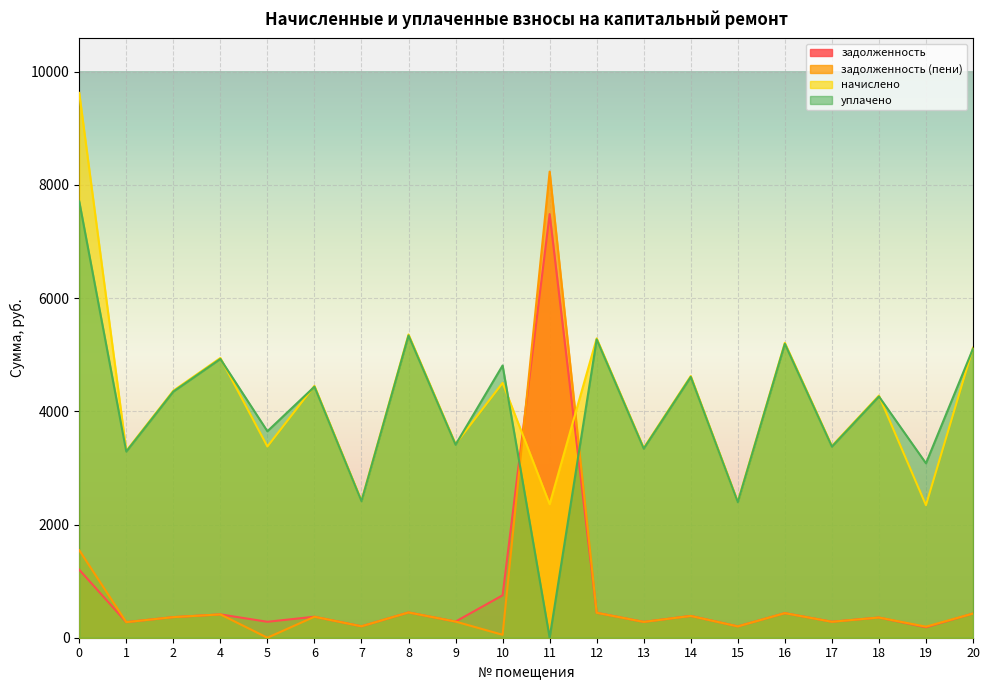

What is the total value across all series at 10?

10111.9